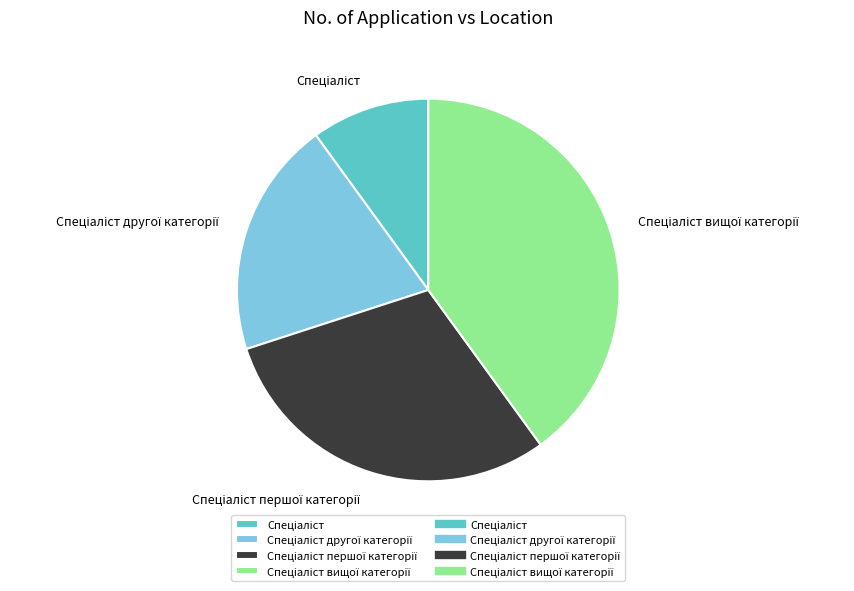

Is there a majority slice in this chart?

No